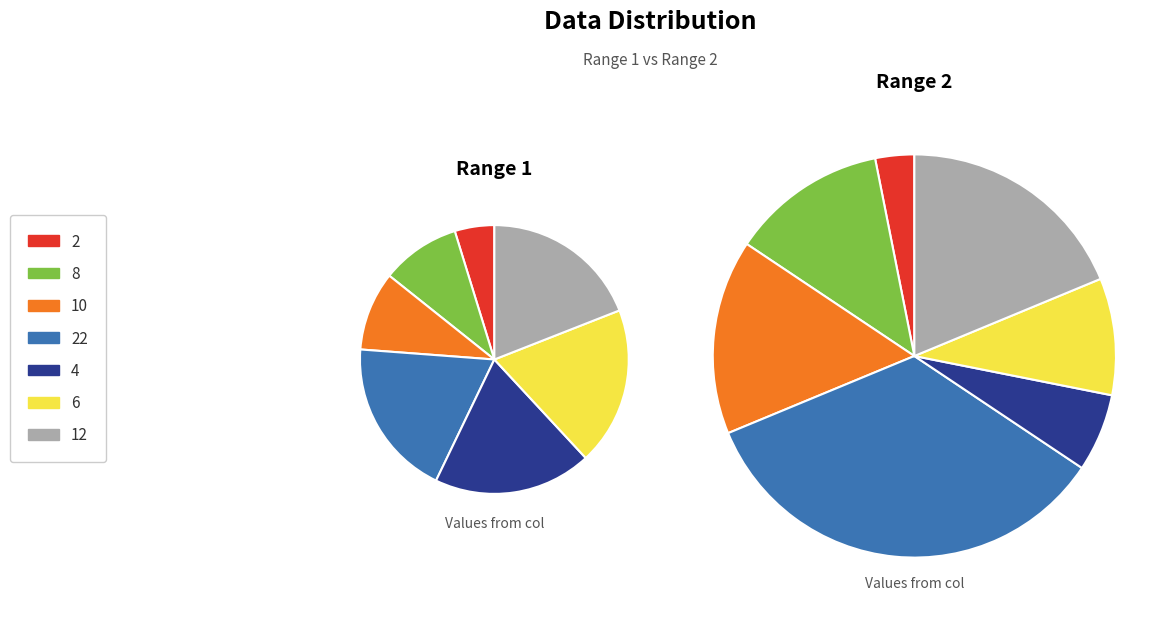

Is it true that 6 is 19% of the pie?

True